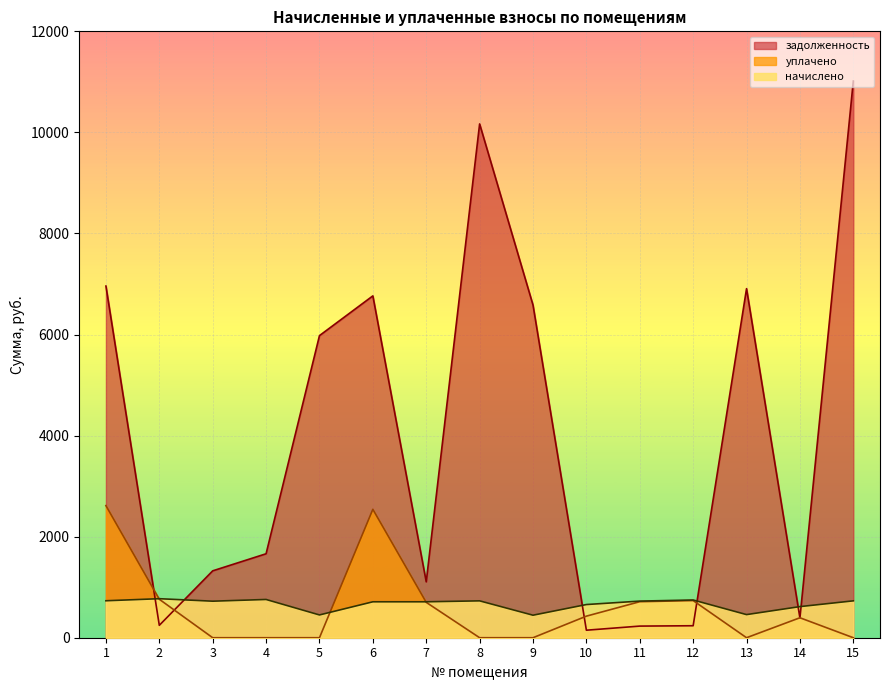

Is it true that задолженность equals 55.0 at 11?

False